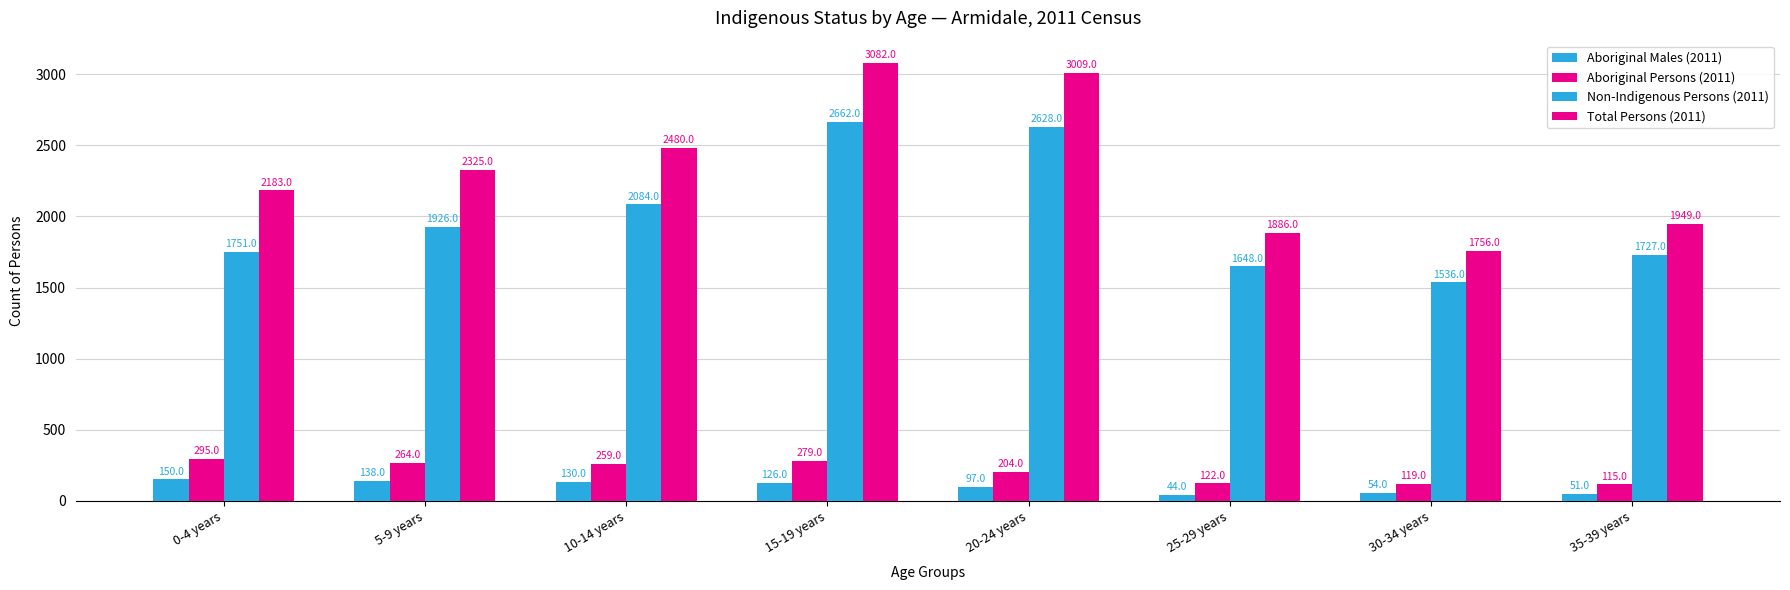

At which label does Non-Indigenous Persons (2011) reach its minimum?

30-34 years